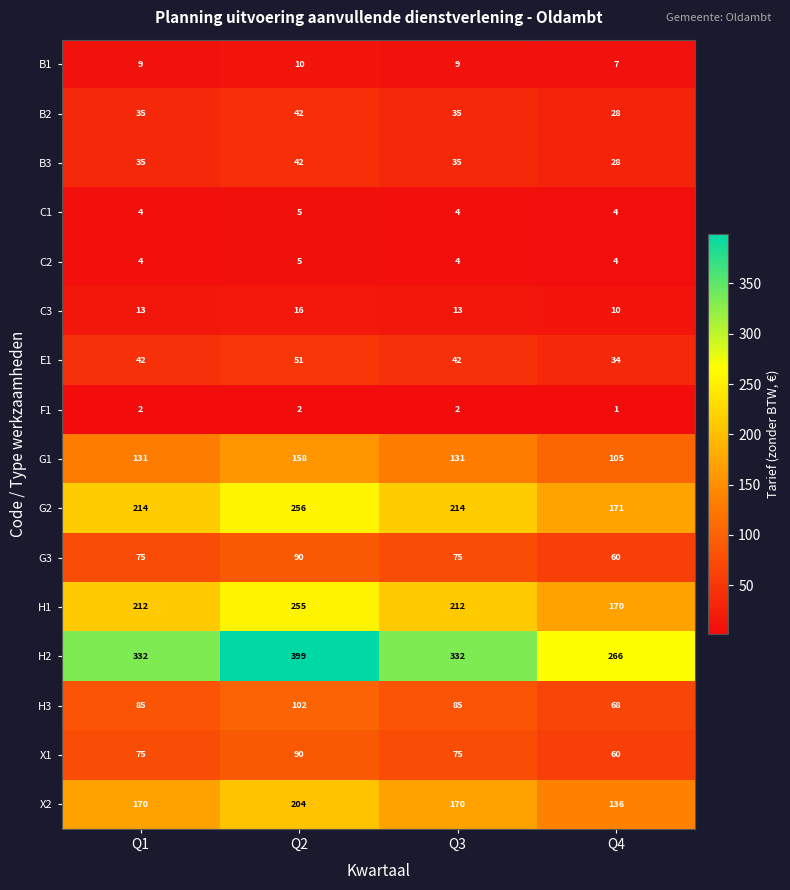

Between Q2 and Q4, which series saw the biggest shift?

H2